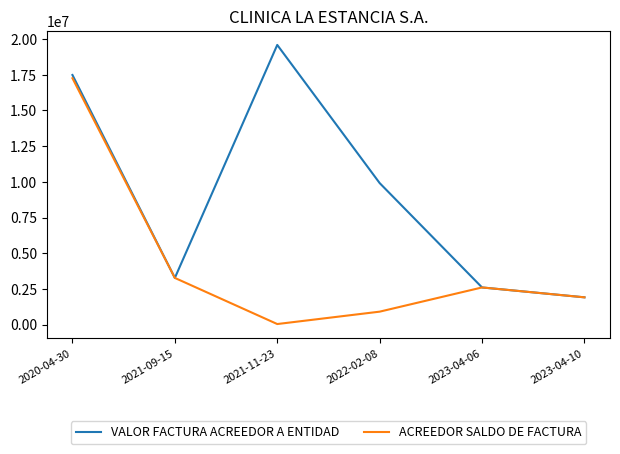

What is the difference between the VALOR FACTURA ACREEDOR A ENTIDAD values at 2021-11-23 and 2020-04-30?

2105106